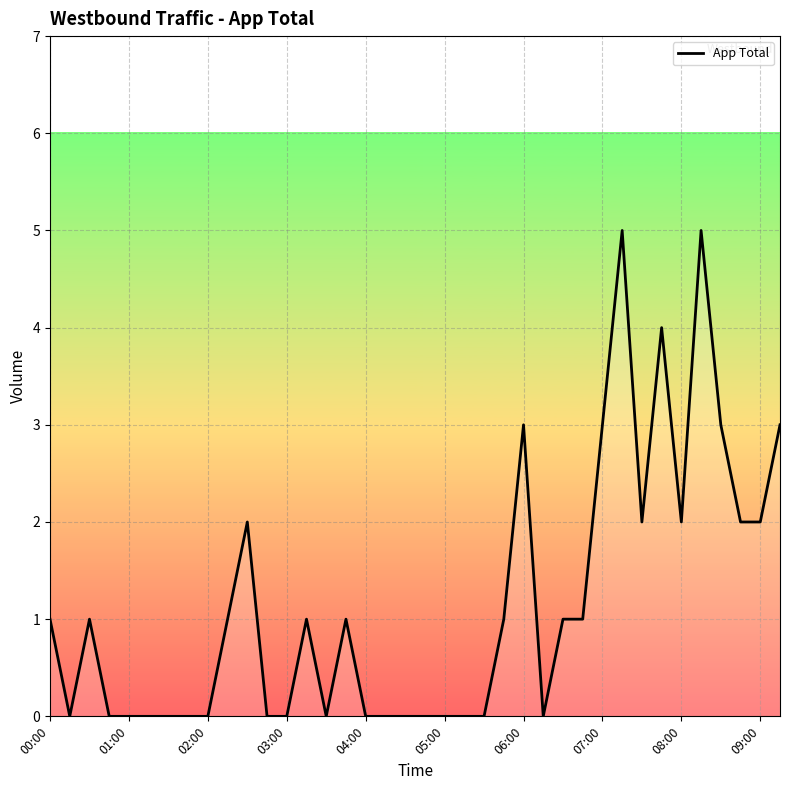

What is the difference between the maximum and minimum values?

5